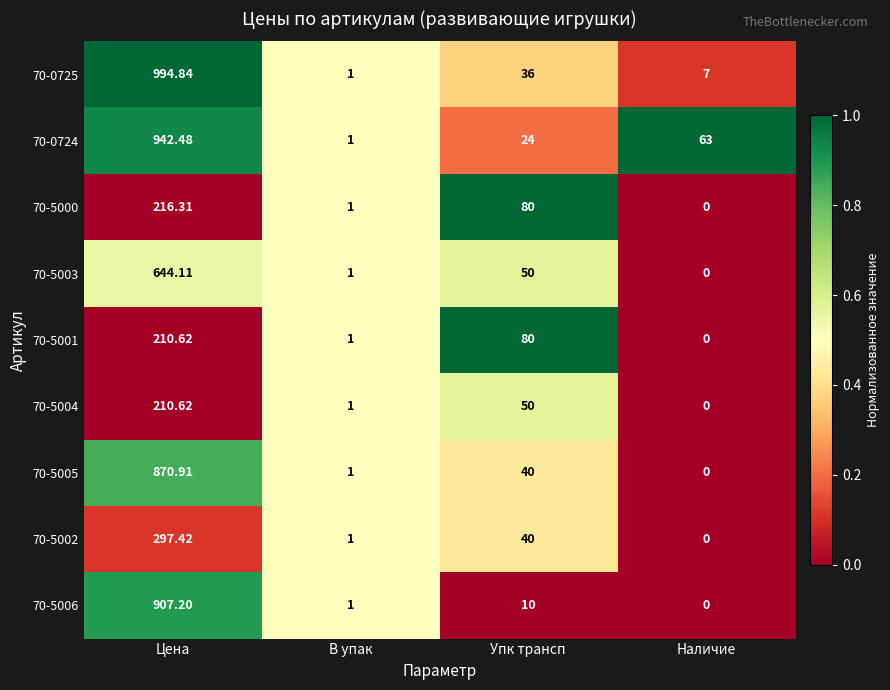

List the labels in order of 70-5003 value, smallest first.

Наличие, В упак, Упк трансп, Цена